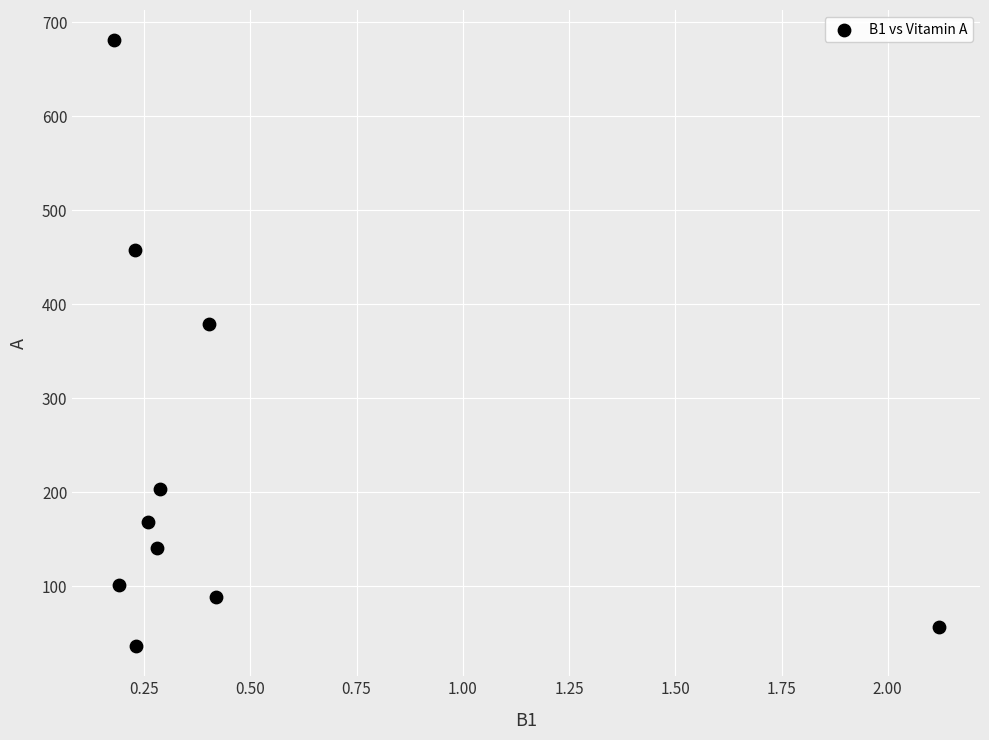

What Y value in the scatter plot is closest to 358?

378.9